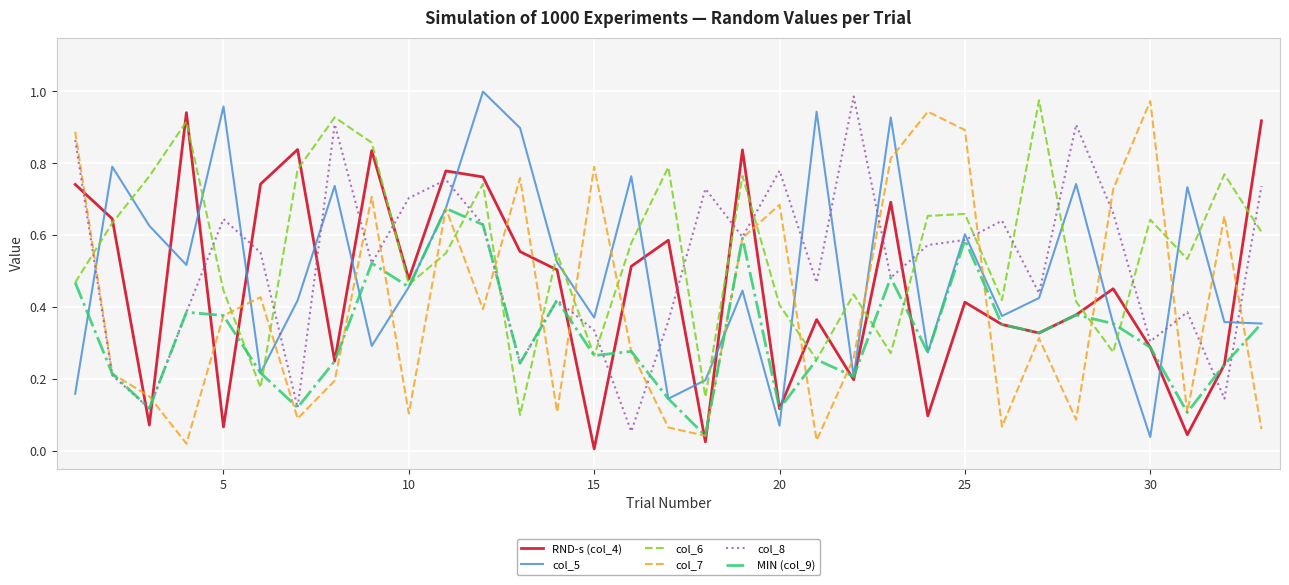

After their last crossing, which series has the higher values: col_5 or col_7?

col_5